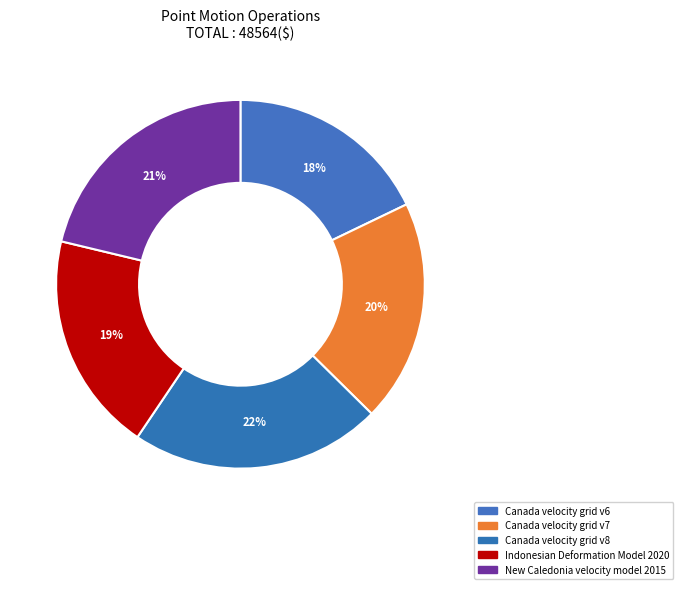

Which slice is the largest?

Canada velocity grid v8